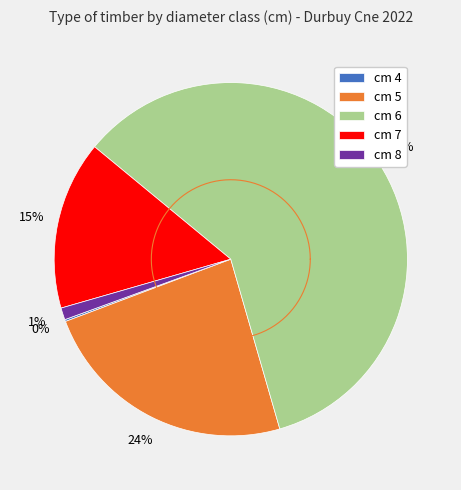

Which category has the smallest portion of the pie?

4